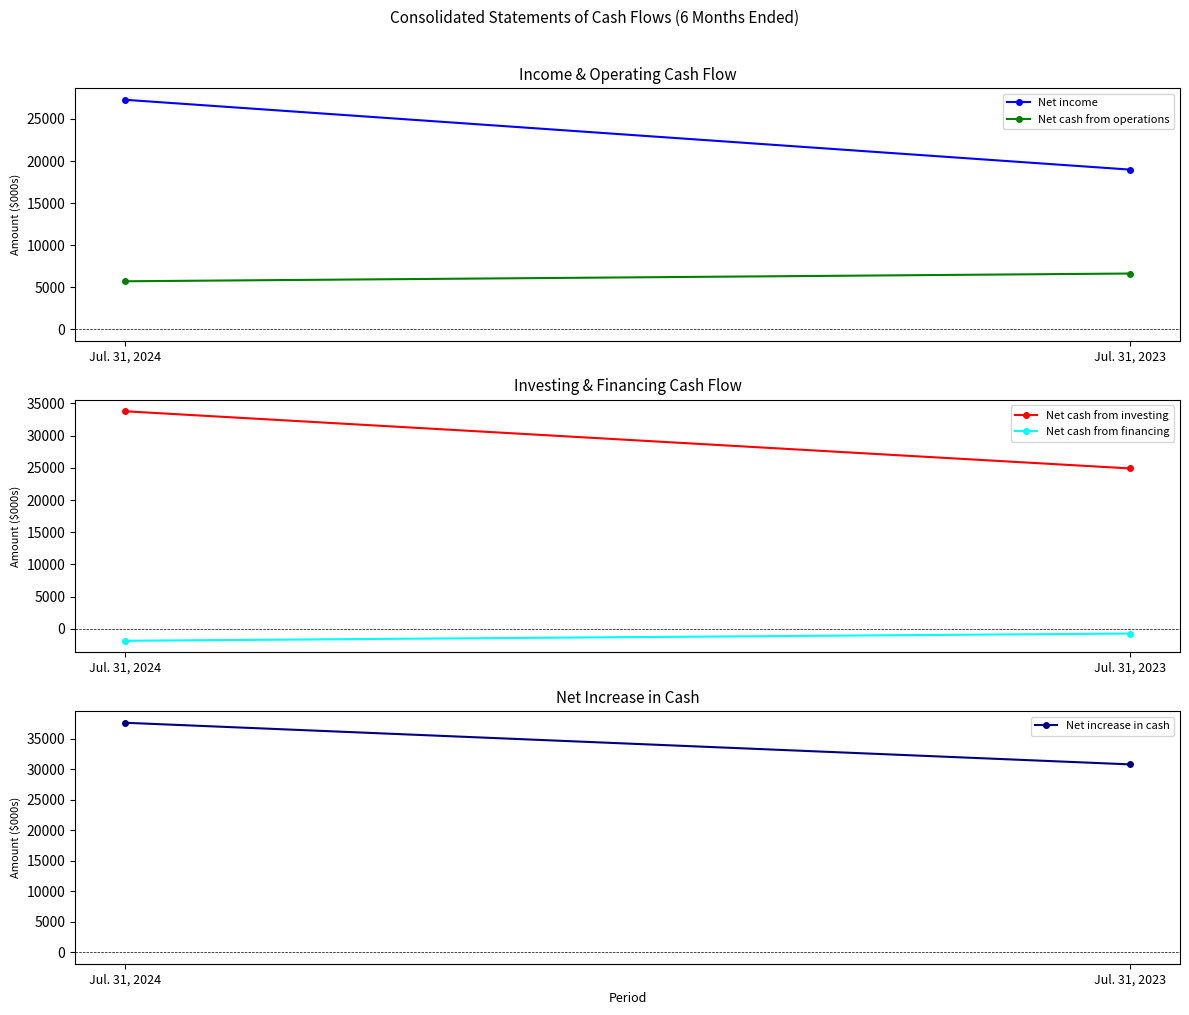

Count the number of categories in the chart.

2